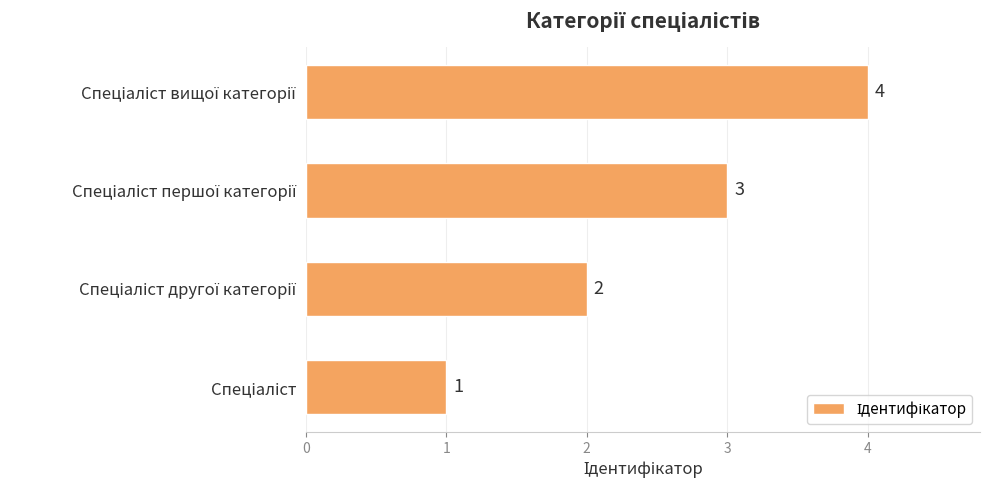

Count the number of data series in this chart.

1